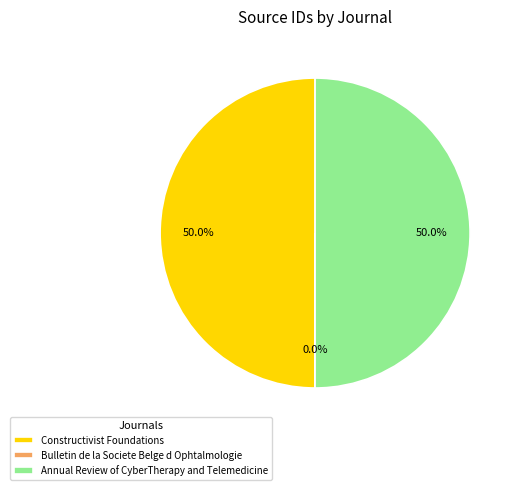

What is the ratio of the value at Constructivist Foundations to the value at Annual Review of CyberTherapy and Telemedicine?

1.0